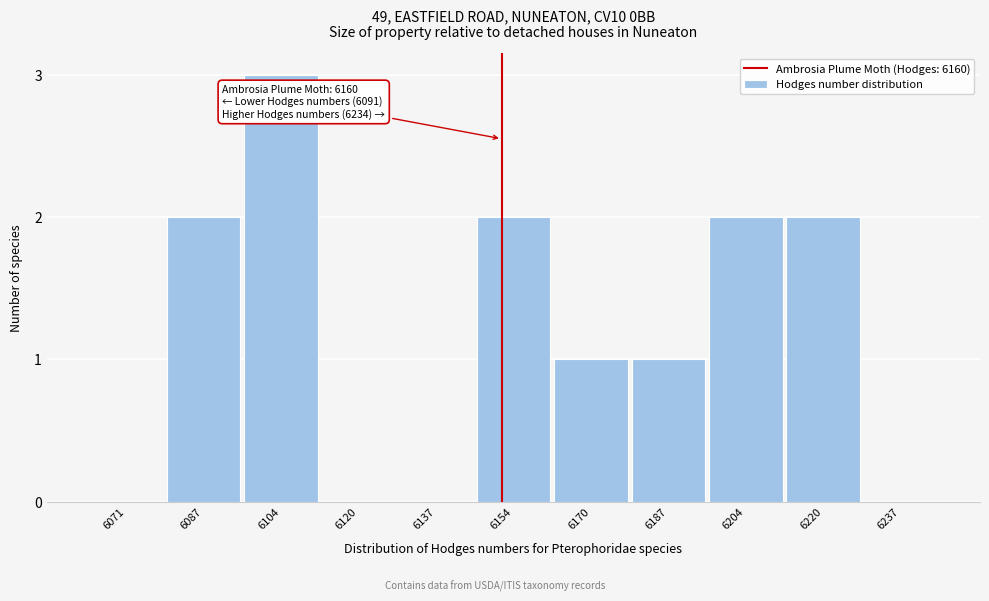

Reading right to left, transcribe all the data shown in this chart.

6237=0	6220=2	6204=2	6187=1	6170=1	6154=2	6137=0	6120=0	6104=3	6087=2	6071=0